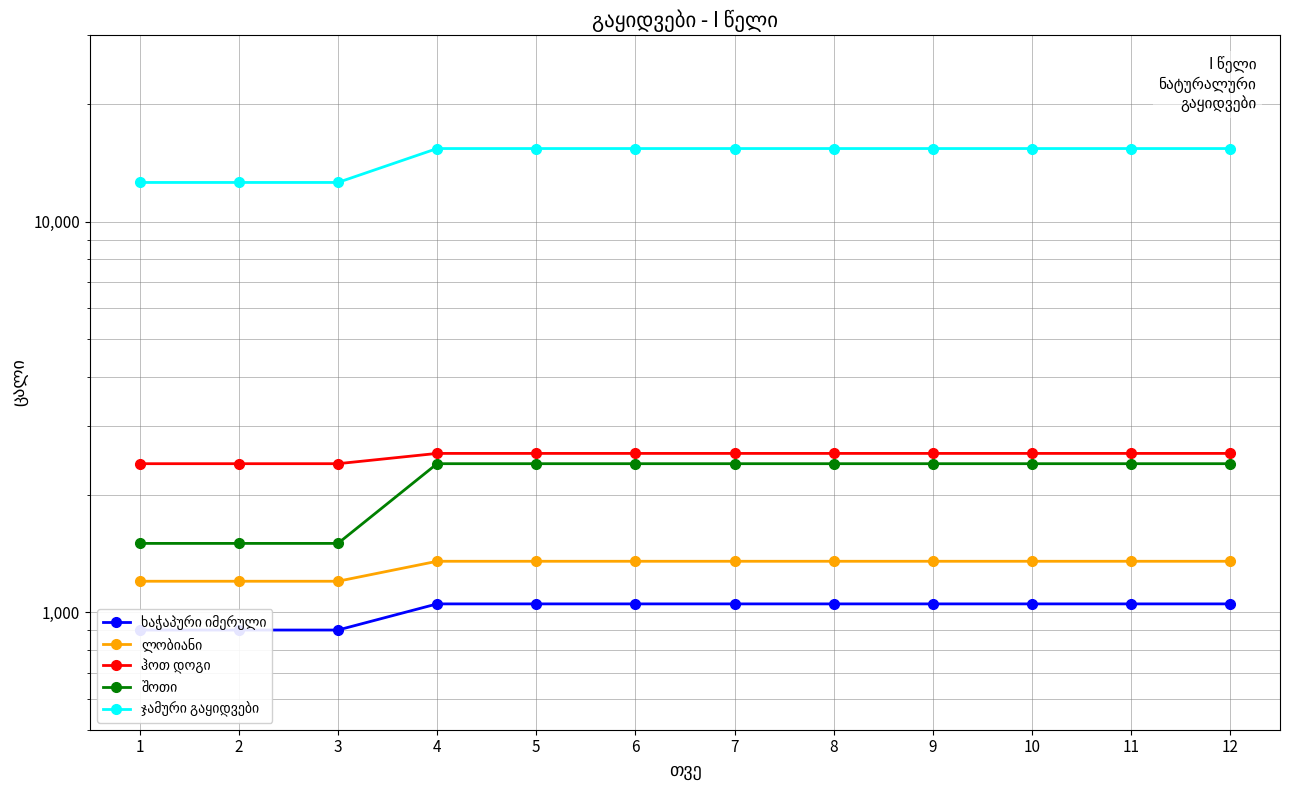

Where is ჯამური გაყიდვები nearest to the value 13995?

1